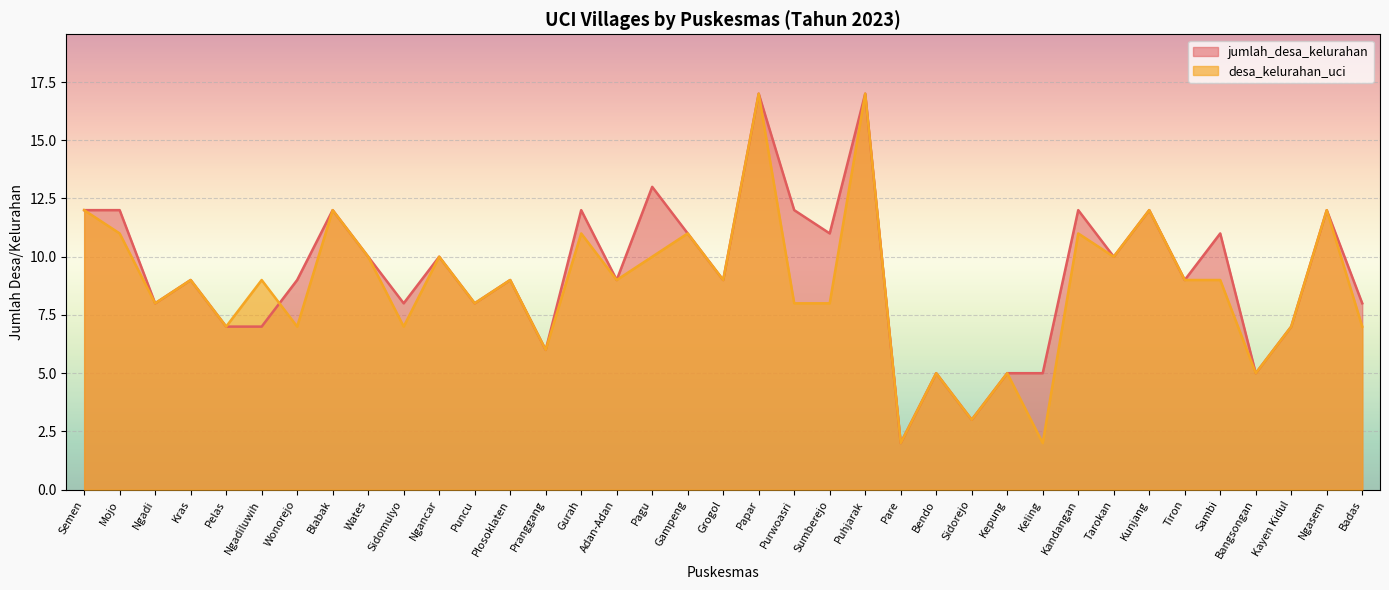

What is the total value across all series at Kepung?

10